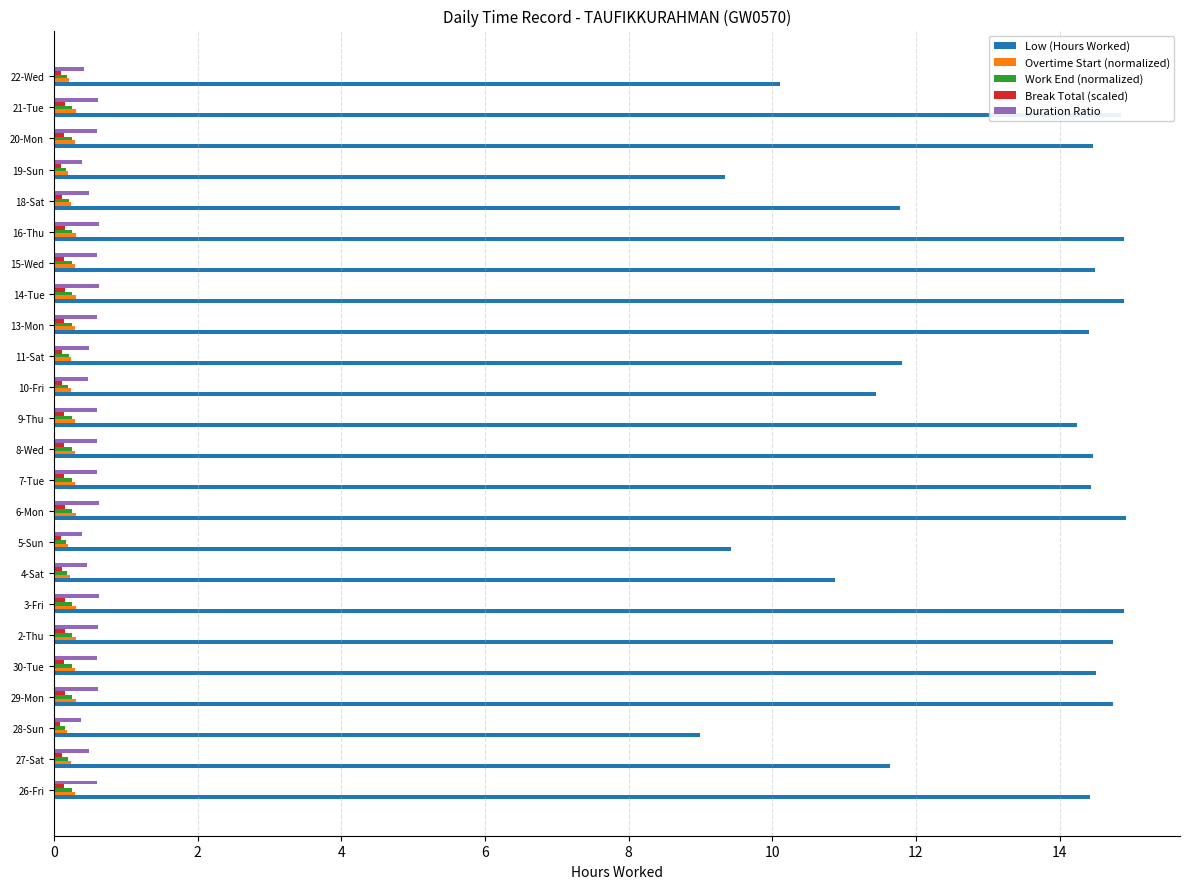

How many data points in Low (Hours Worked) are less than 14?

9